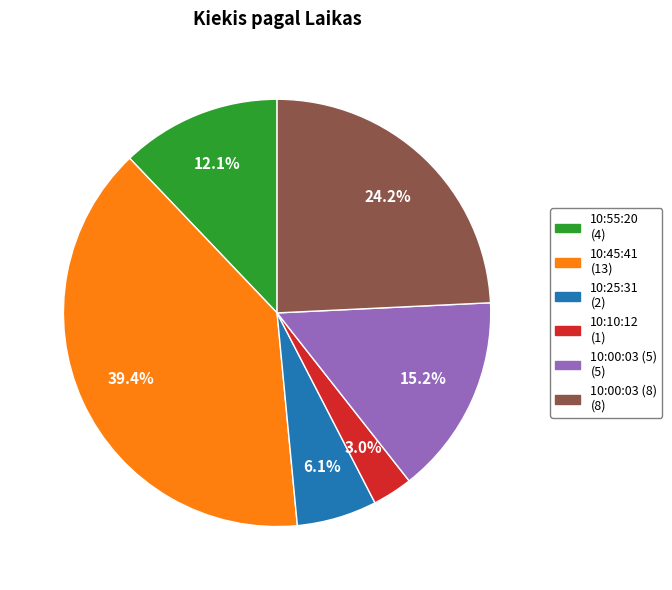

What is the smallest slice in the pie chart?

10:10:12